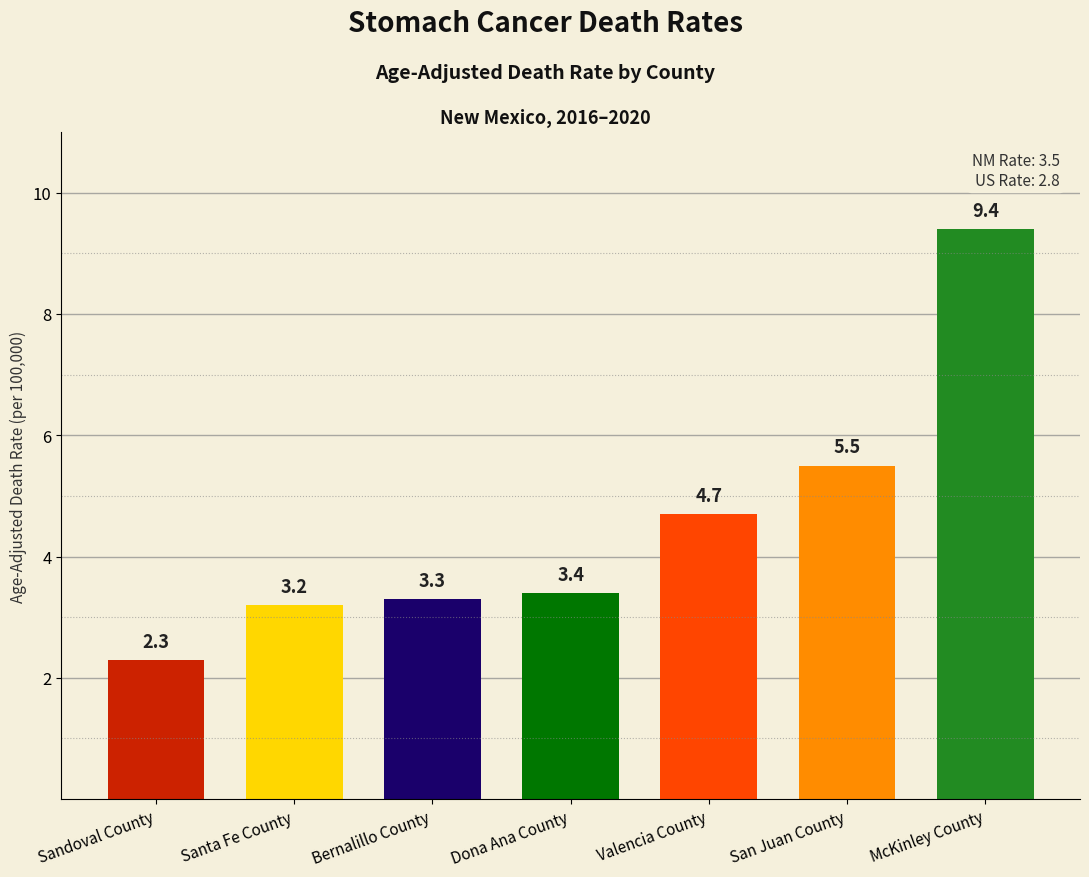

Read the value at Santa Fe County.

3.2